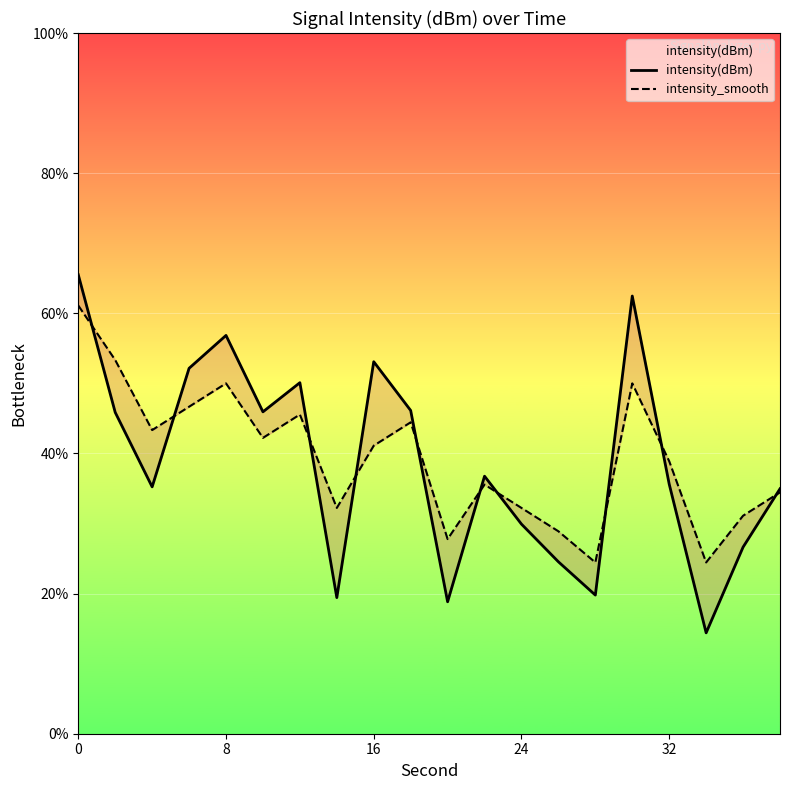

List the series in order of their overall mean, lowest first.

intensity(dBm), intensity_smooth